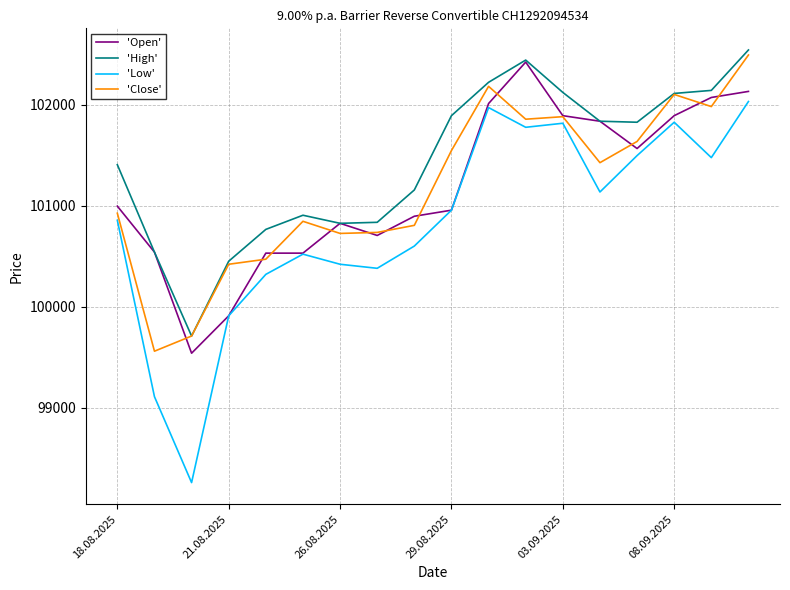

What is the smallest value displayed?

98260